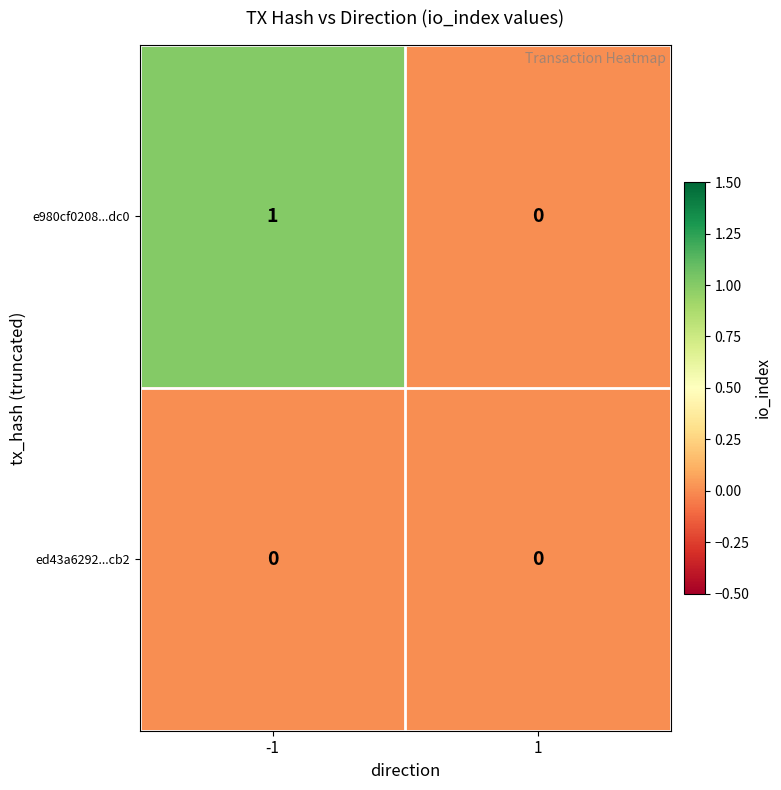

Which series has the largest total across all categories?

e980cf0208...dc0